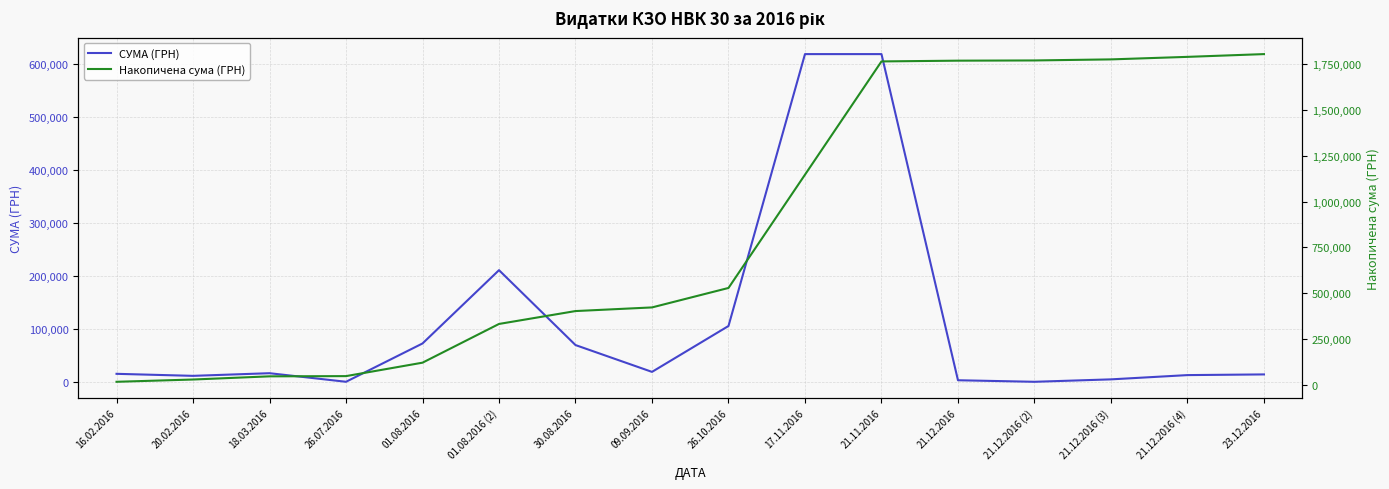

At how many categories does at least one series exceed 859249?

7